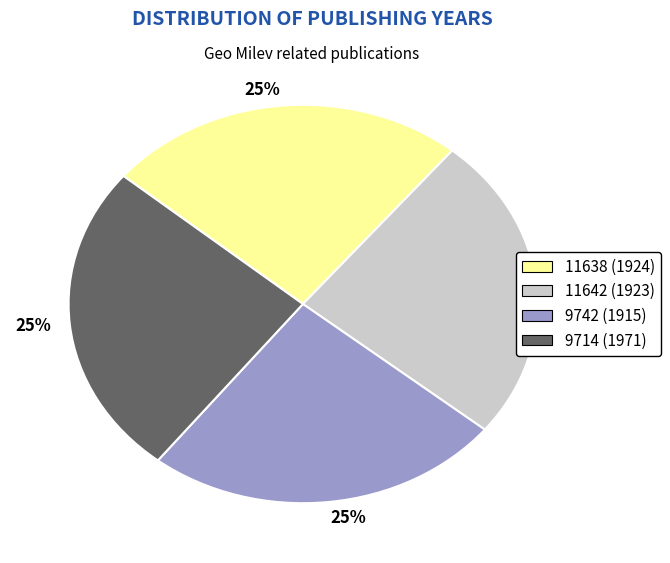

Does any single category account for the majority?

No